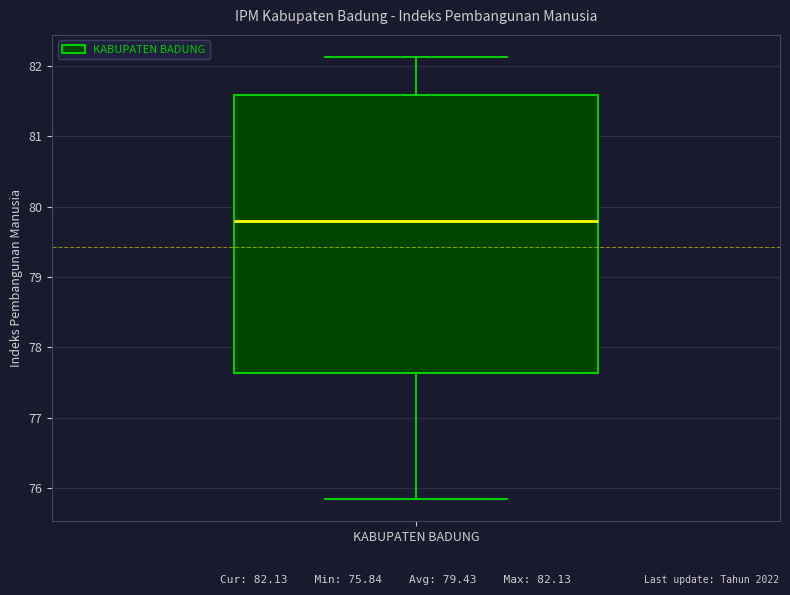

Transcribe this box plot: give where the median line is, the range the box spans, and where the two whiskers end, as read against the y-axis. The values are not printed on the chart, so give them approximately, as read against the axis.

median 79.8, box 77.6 to 81.6, whiskers 75.8 to 82.1